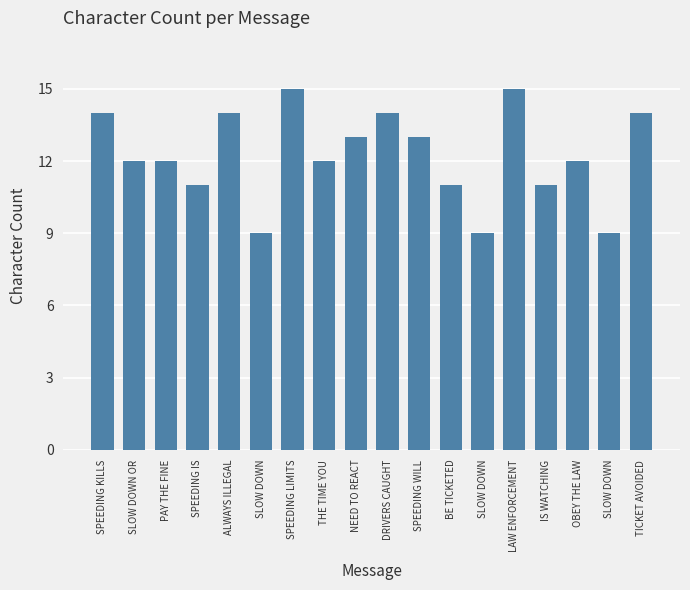

Reading left to right, extract all data points from this chart.

14	12	12	11	14	9	15	12	13	14	13	11	9	15	11	12	9	14